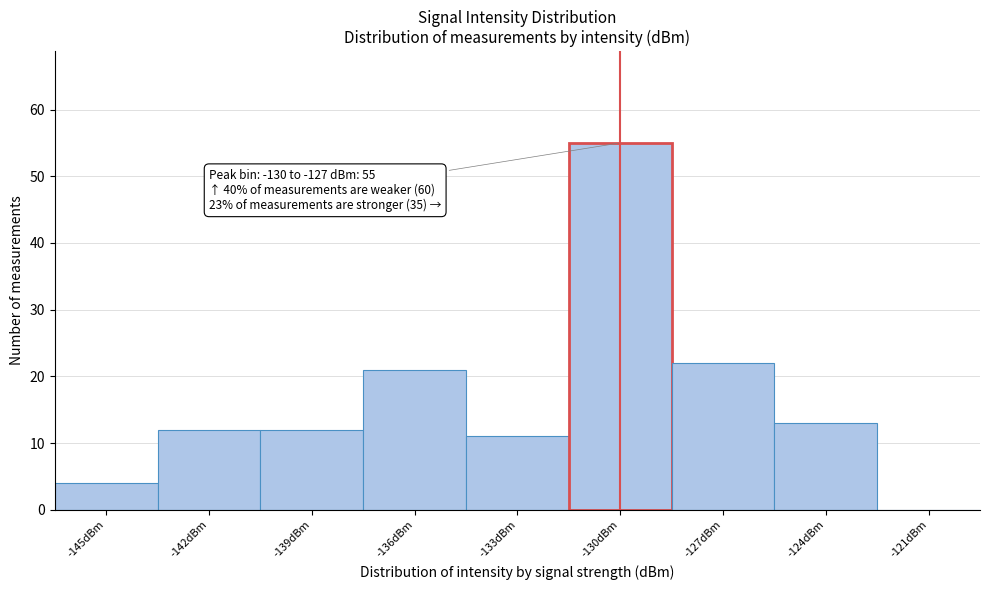

Reading left to right, extract all data points from this chart.

-145dBm=4	-142dBm=12	-139dBm=12	-136dBm=21	-133dBm=11	-130dBm=55	-127dBm=22	-124dBm=13	-121dBm=0